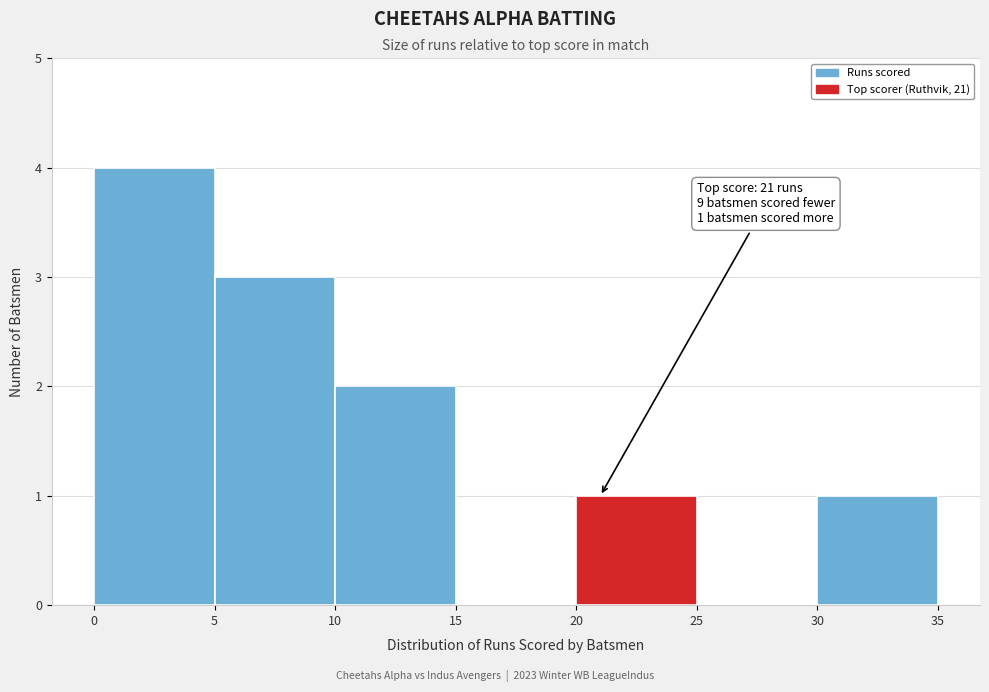

Which range on the x-axis has the tallest bar?

0 to 5